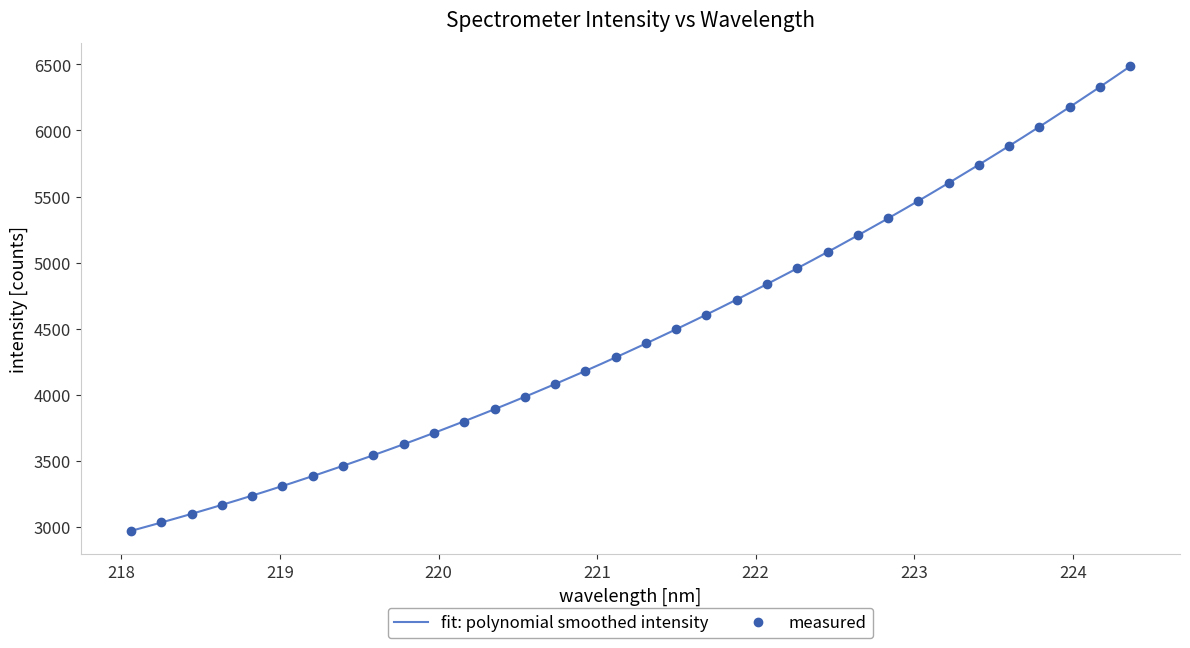

What is the highest value of the measured series?

6486.6